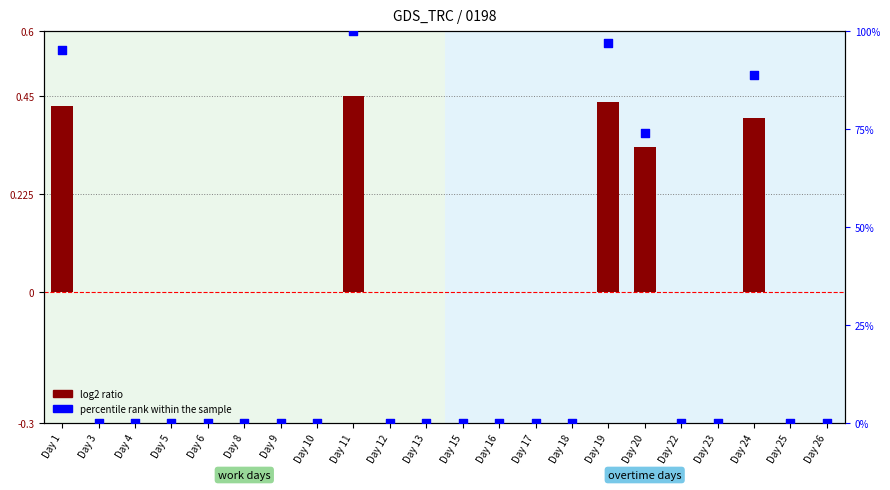

Which series has the largest Y range (max minus min)?

percentile rank within the sample